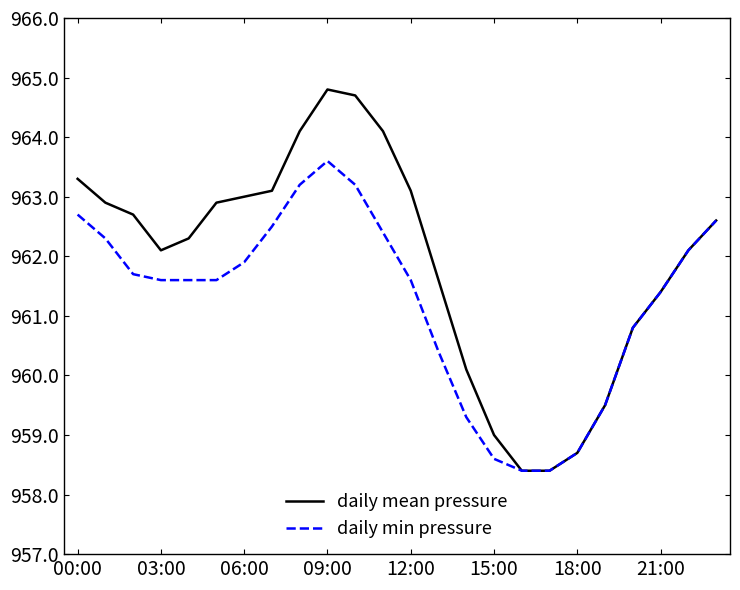

Reading left to right, transcribe all the data shown in this chart.

daily mean pressure: 963.3	962.9	962.7	962.1	962.3	962.9	963.0	963.1	964.1	964.8	964.7	964.1	963.1	961.6	960.1	959.0	958.4	958.4	958.7	959.5	960.8	961.4	962.1	962.6
daily min pressure: 962.7	962.3	961.7	961.6	961.6	961.6	961.9	962.5	963.2	963.6	963.2	962.4	961.6	960.4	959.3	958.6	958.4	958.4	958.7	959.5	960.8	961.4	962.1	962.6